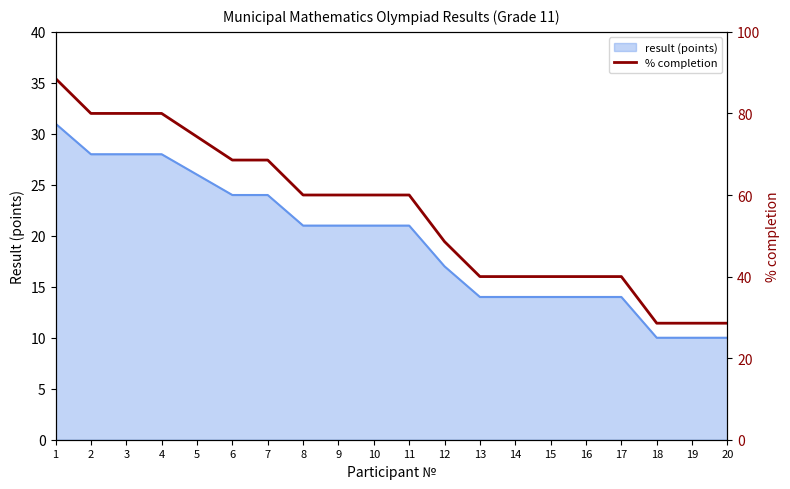

What is the change in value from 14 to 18?

-11.4